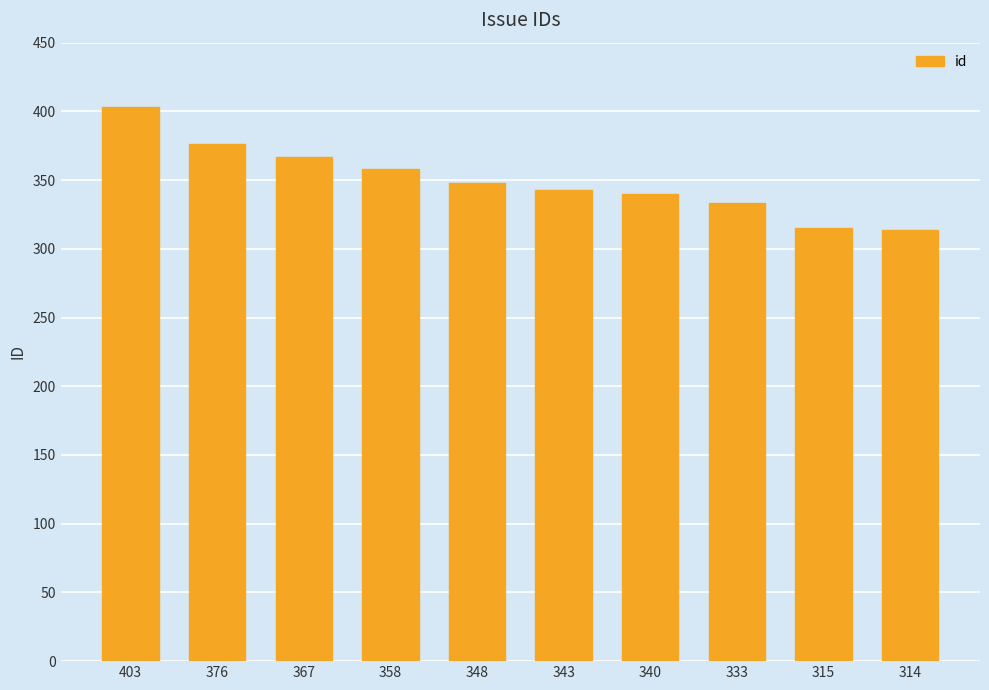

Which has a higher value, 333 or 348?

348